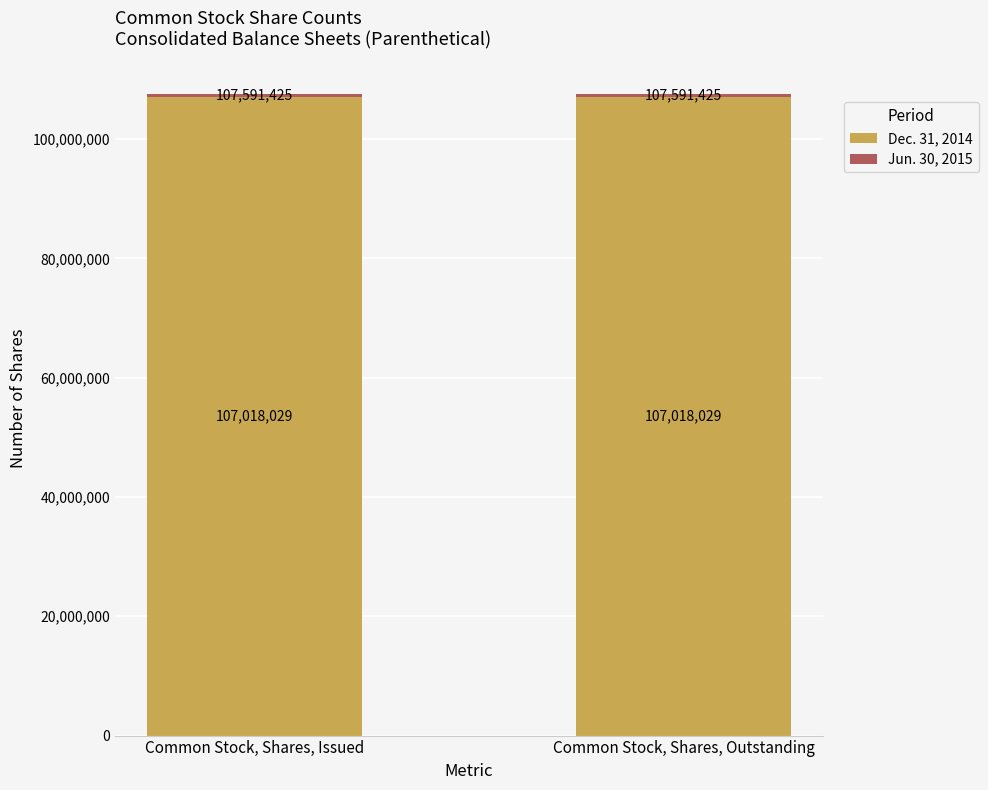

What is the minimum value for Dec. 31, 2014?

107018029